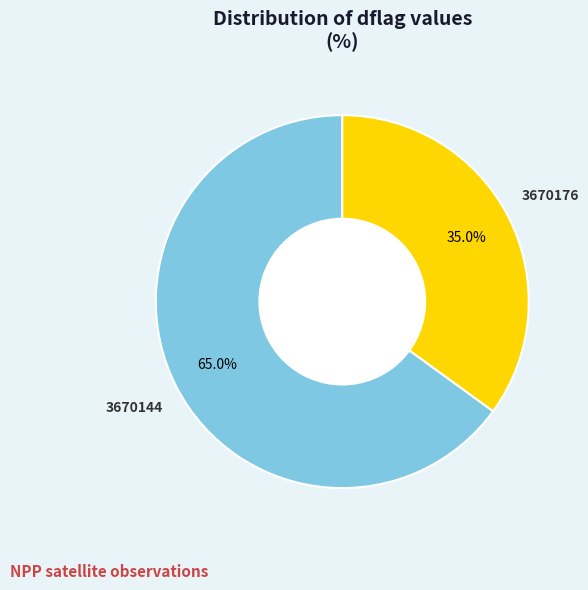

Does any single category account for the majority?

Yes